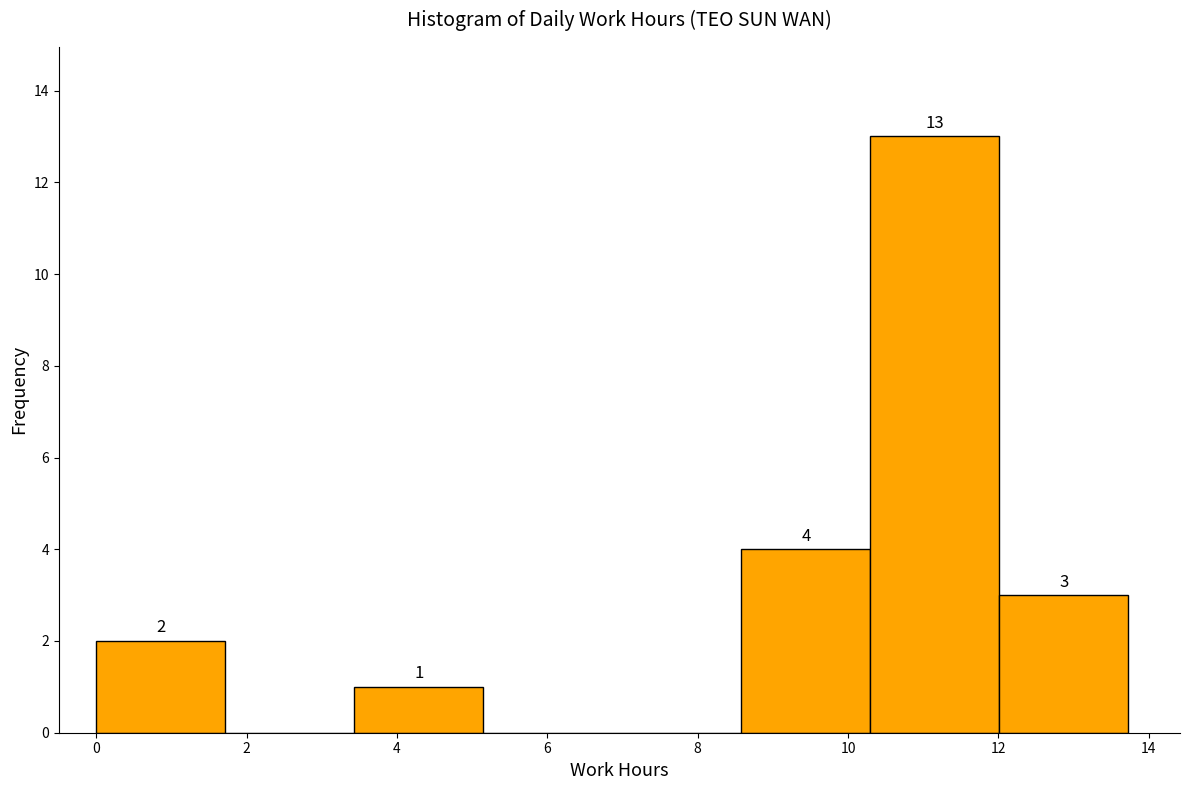

Over which range of the x-axis is the bar tallest?

10.2 to 12.0